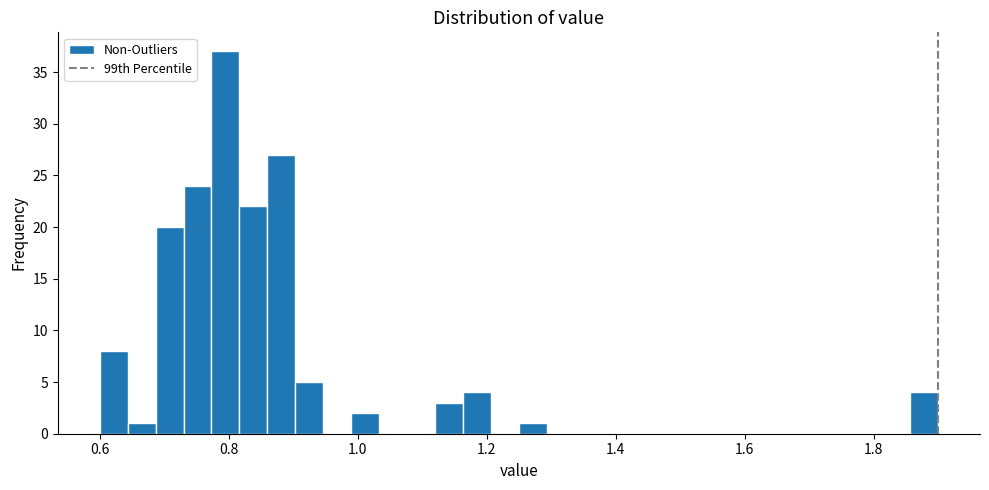

Read against the x-axis, roughly where is the centre of the tallest bar?

0.80